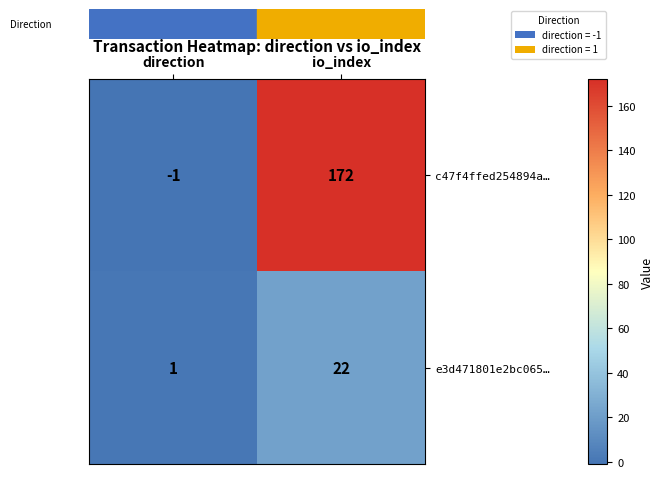

Which label corresponds to the smallest value in the chart?

direction